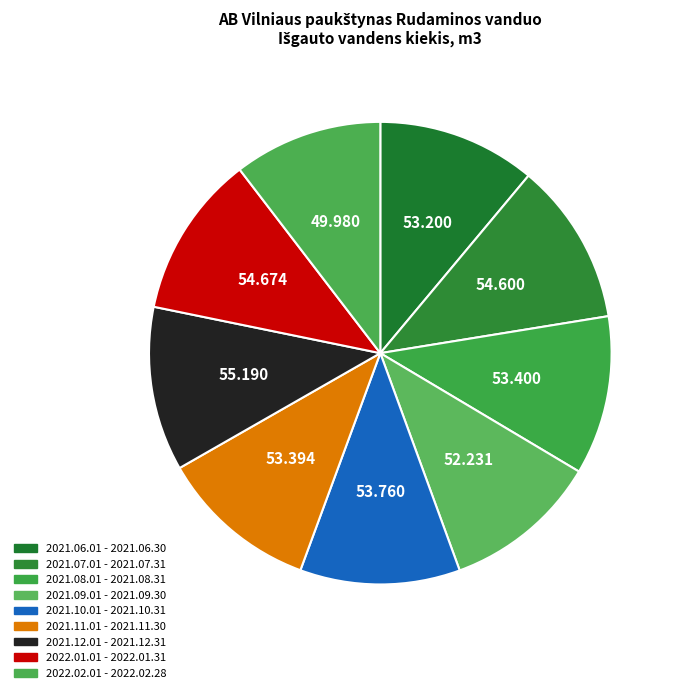

What is the ratio of the value at 2021.08.01 - 2021.08.31 to the value at 2021.12.01 - 2021.12.31?

1.0